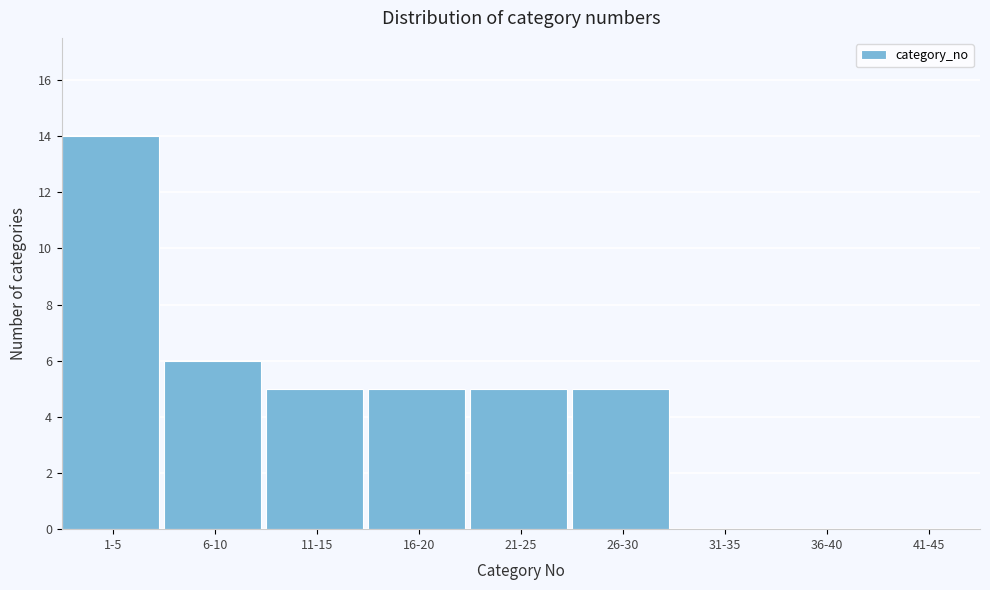

Reading left to right, transcribe all the data shown in this chart.

1-5=14	6-10=6	11-15=5	16-20=5	21-25=5	26-30=5	31-35=0	36-40=0	41-45=0